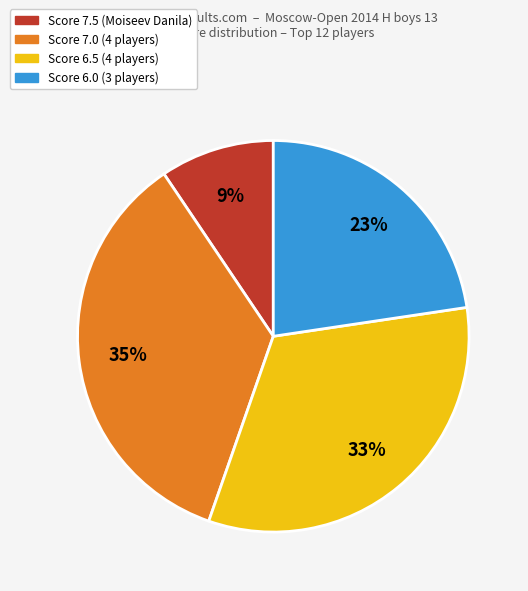

Does any single category account for the majority?

No